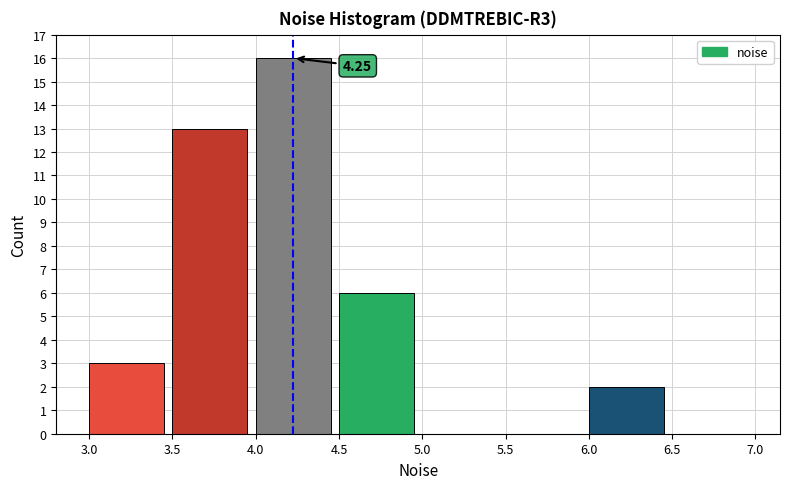

Over which range of the x-axis is the bar tallest?

4.0 to 4.5